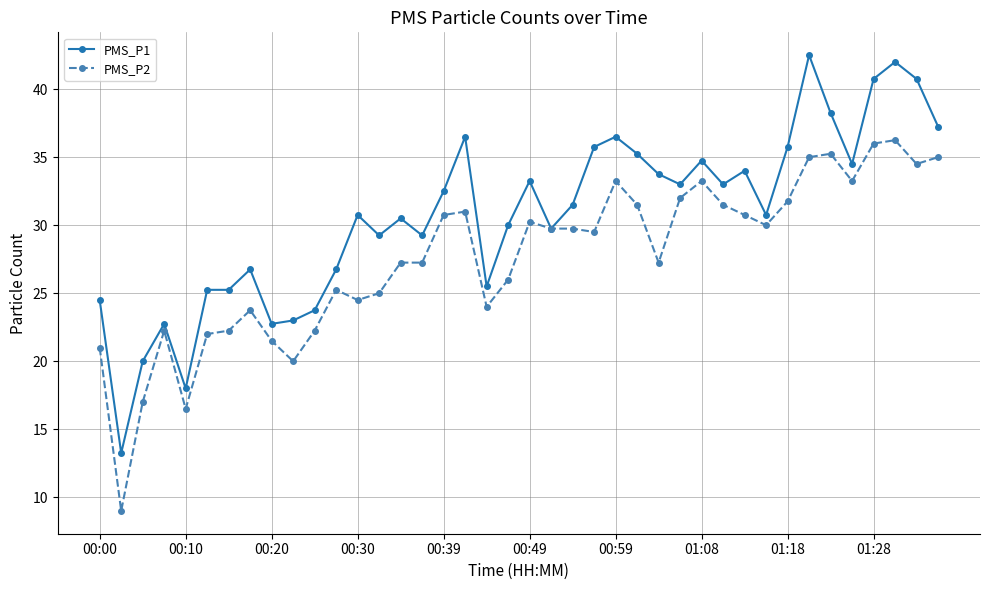

Count the number of categories in the chart.

40